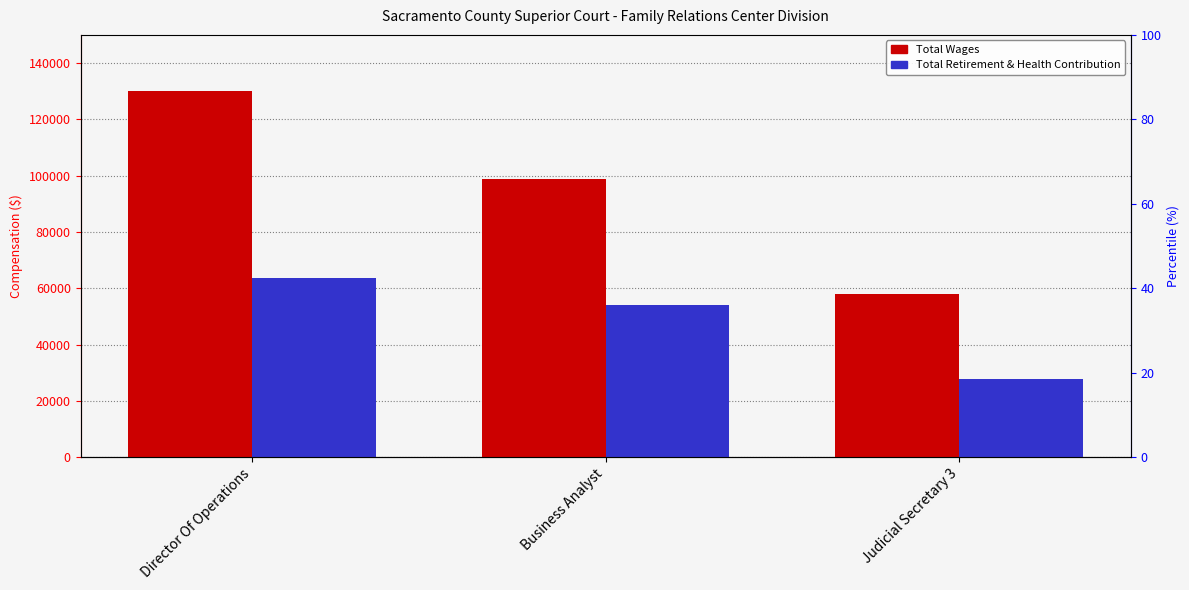

Reading left to right, extract all data points from this chart.

Total Wages: 130154	98791	58067
Total Retirement & Health Contribution: 63631	54182	27638